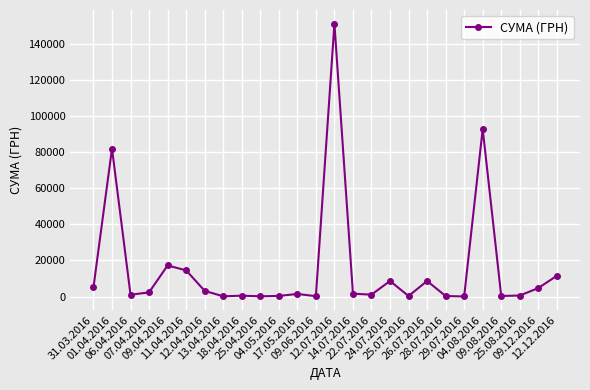

What is the value of the 11th point from the left?

392.6